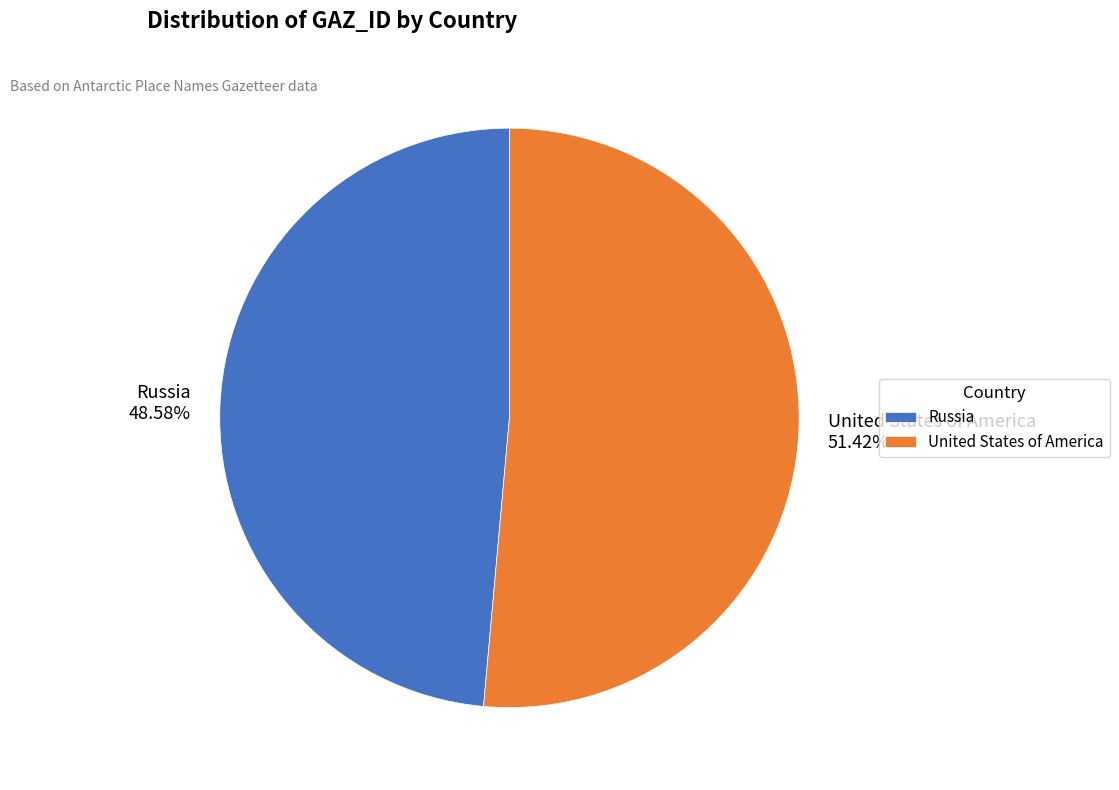

What is the ratio of the value at United States of America to the value at Russia?

1.1